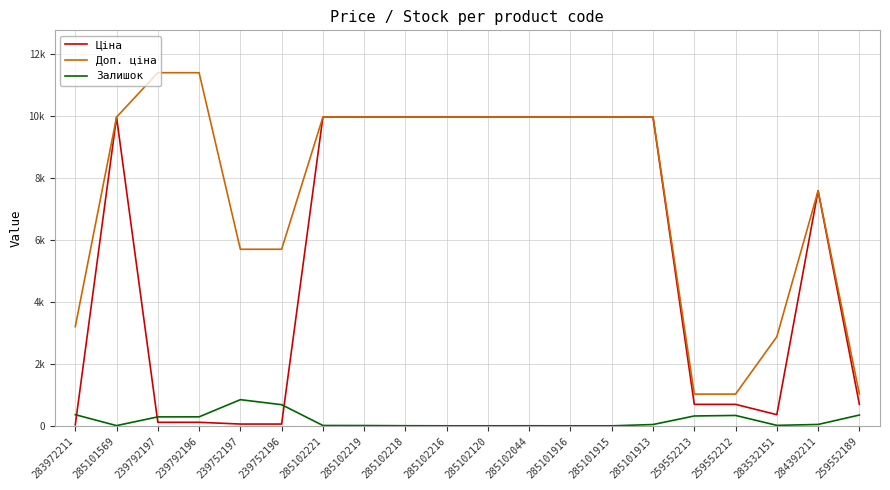

List the series in order of their peak value, highest first.

Доп. ціна, Ціна, Залишок